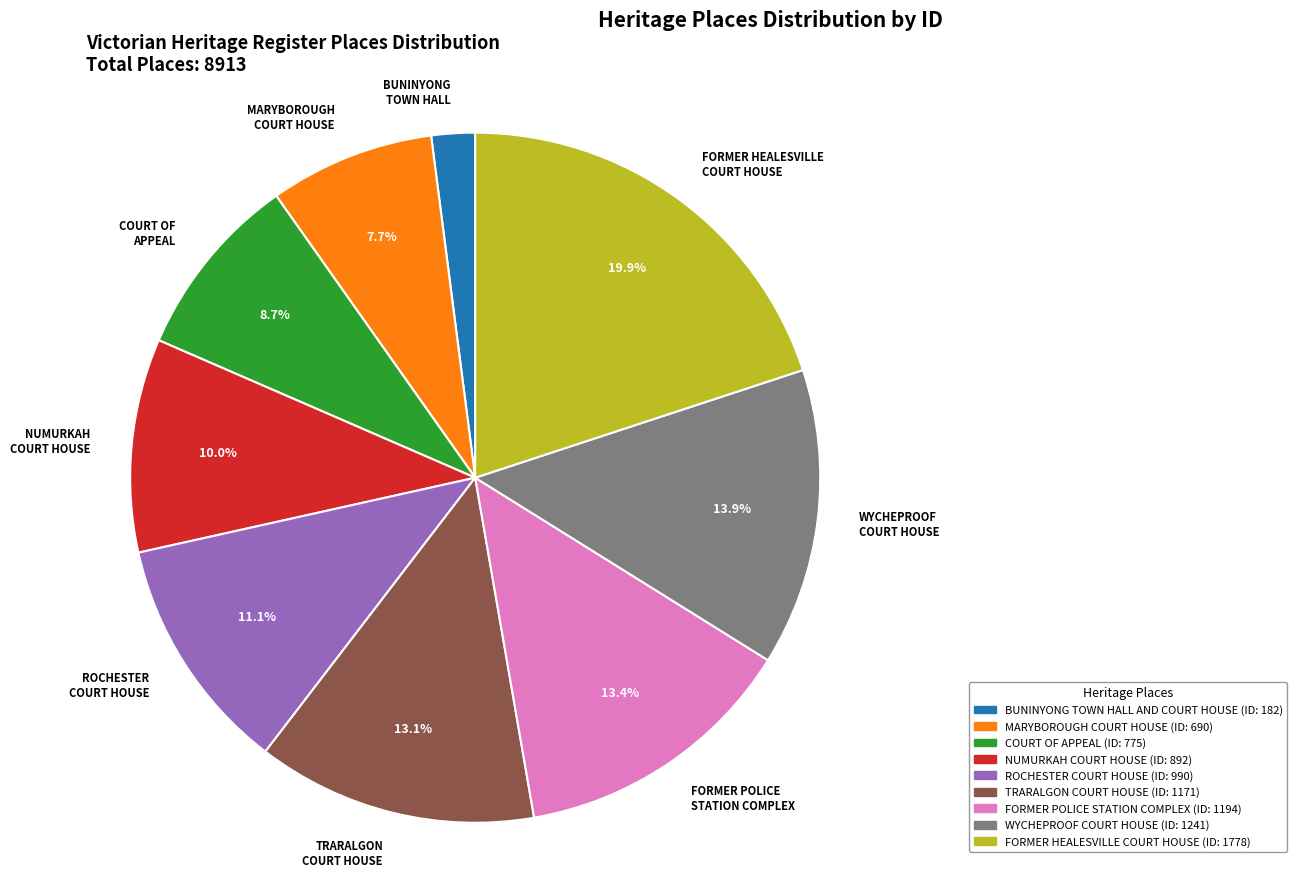

What portion of the pie excludes TRARALGON COURT HOUSE?

86.9%